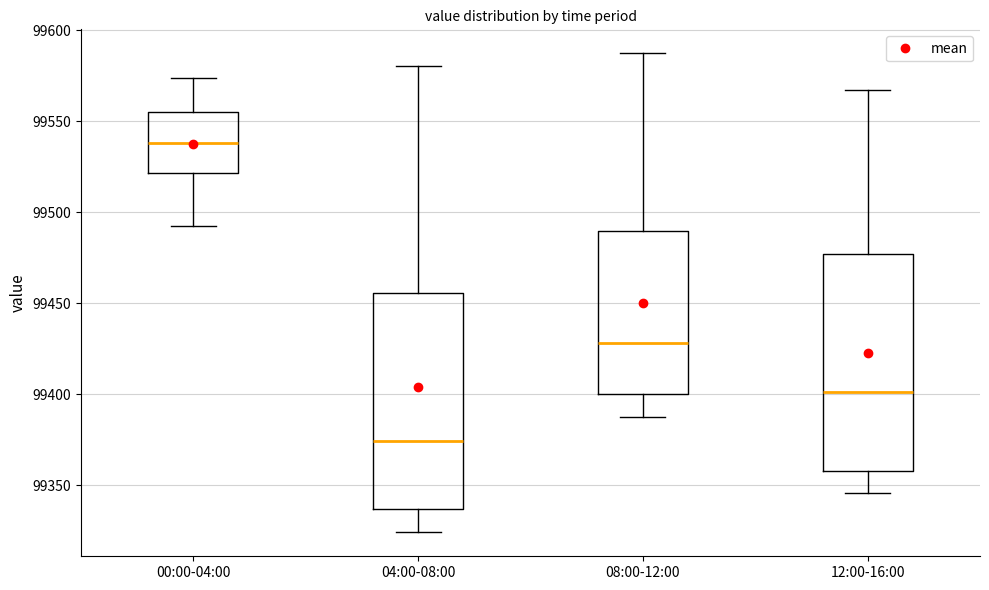

Where does the median line of the box for 04:00-08:00 sit on the y-axis? The values are not printed on the chart, so give them approximately, as read against the axis.

99375